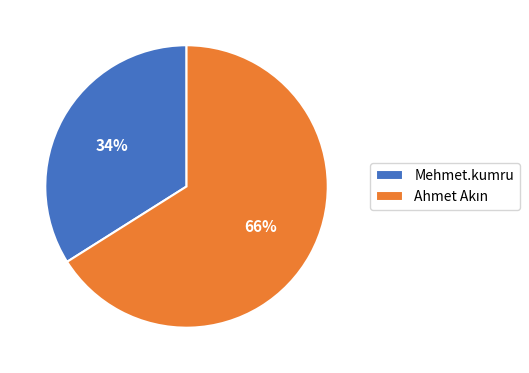

Is there any slice that represents more than half of the pie?

Yes